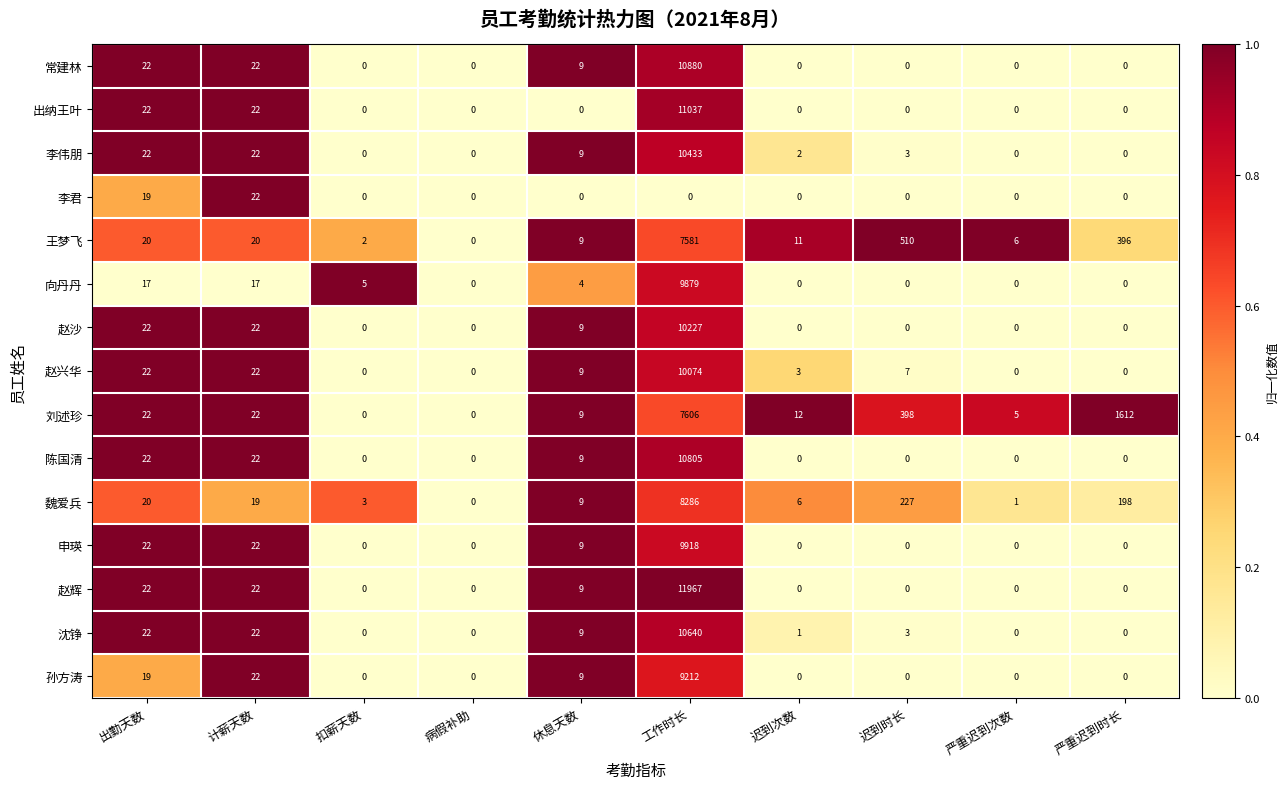

What is the difference between the highest and lowest values at 扣薪天数?

5